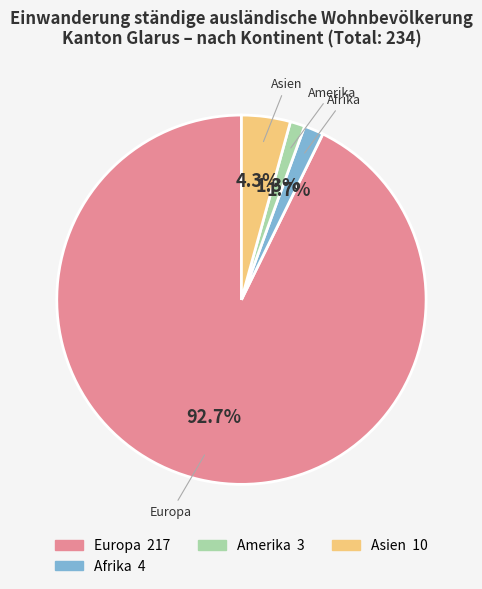

Count the number of slices in the pie.

4